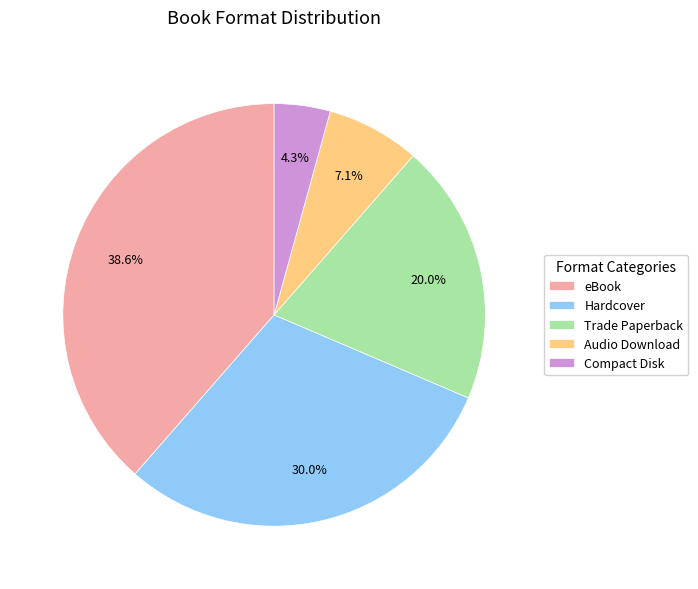

True or false: Audio Download accounts for 7% of the total.

True